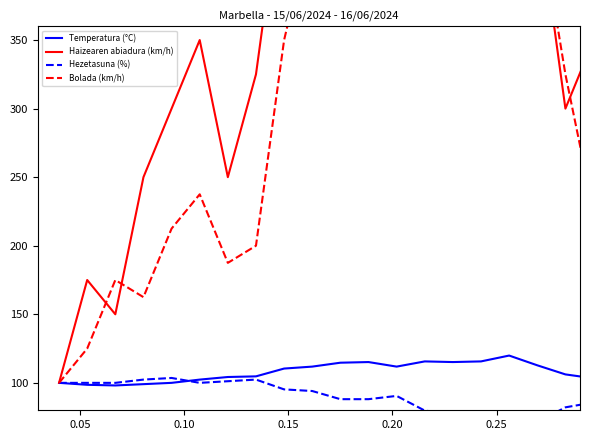

Reading left to right, extract all data points from this chart.

Temperatura (°C): 100.0	98.6	98.1	99.1	100.0	102.4	104.3	104.7	110.4	111.8	114.7	115.2	111.8	115.6	115.2	115.6	119.9	112.8	106.2	103.3	100.5
Haizearen abiadura (km/h): 100.0	175.0	150.0	250.0	300.0	350.0	250.0	325.0	475.0	550.0	750.0	425.0	700.0	1125.0	1100.0	925.0	375.0	450.0	300.0	350.0	325.0
Hezetasuna (%): 100.0	100.0	100.0	102.4	103.6	100.0	101.2	102.4	95.2	94.0	88.1	88.1	90.5	79.8	77.4	73.8	67.9	71.4	82.1	85.7	90.5
Bolada (km/h): 100.0	125.0	175.0	162.5	212.5	237.5	187.5	200.0	350.0	437.5	662.5	587.5	537.5	687.5	675.0	662.5	537.5	450.0	325.0	225.0	237.5